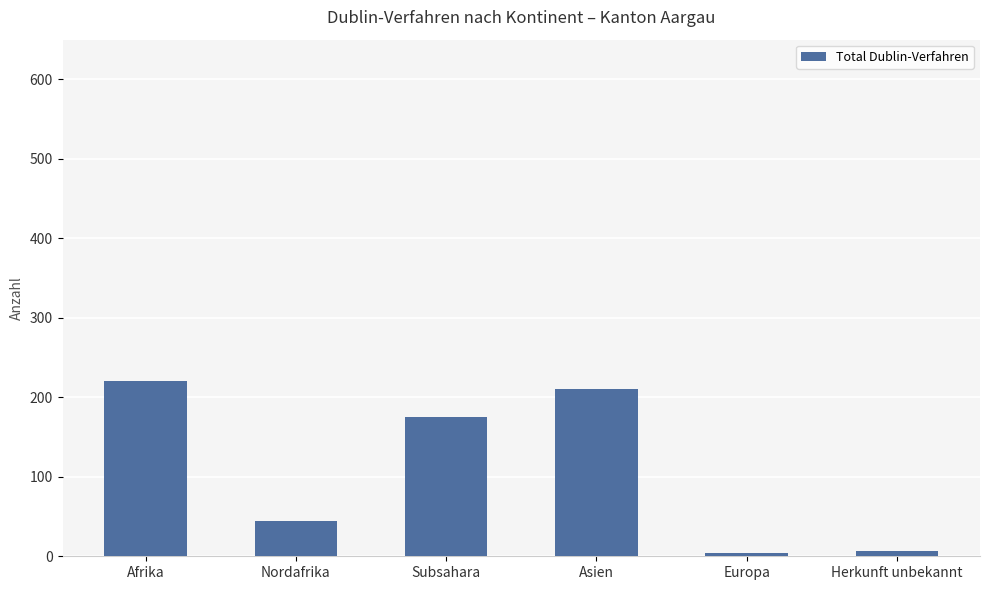

How many data points are less than 175?

3